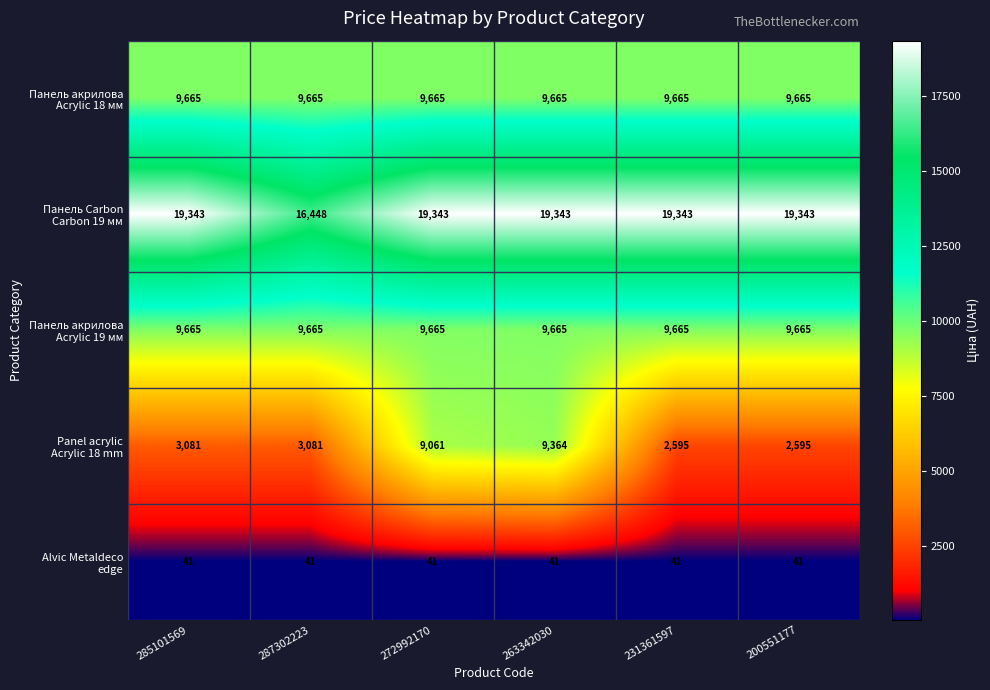

What is the total value across all series at 287302223?

38900